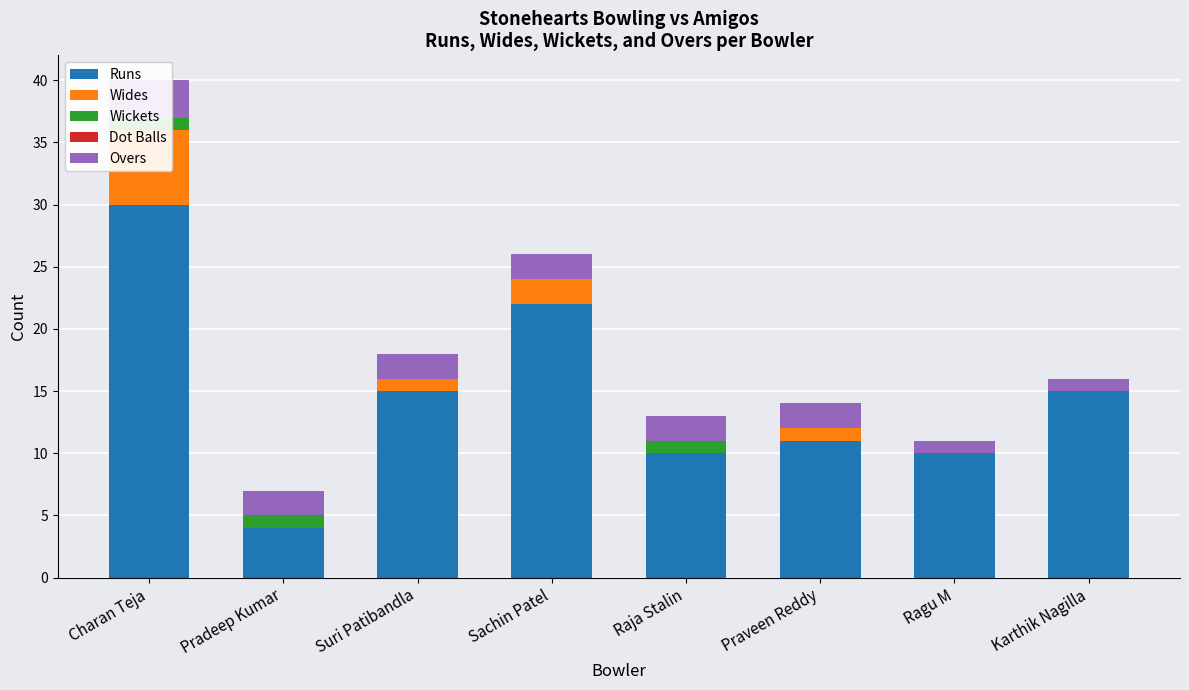

Reading left to right, what are all the values shown in this chart?

Runs: Charan Teja=30	Pradeep Kumar=4	Suri Patibandla=15	Sachin Patel=22	Raja Stalin=10	Praveen Reddy=11	Ragu M=10	Karthik Nagilla=15
Wides: Charan Teja=6	Pradeep Kumar=0	Suri Patibandla=1	Sachin Patel=2	Raja Stalin=0	Praveen Reddy=1	Ragu M=0	Karthik Nagilla=0
Wickets: Charan Teja=1	Pradeep Kumar=1	Suri Patibandla=0	Sachin Patel=0	Raja Stalin=1	Praveen Reddy=0	Ragu M=0	Karthik Nagilla=0
Dot Balls: Charan Teja=0	Pradeep Kumar=0	Suri Patibandla=0	Sachin Patel=0	Raja Stalin=0	Praveen Reddy=0	Ragu M=0	Karthik Nagilla=0
Overs: Charan Teja=3	Pradeep Kumar=2	Suri Patibandla=2	Sachin Patel=2	Raja Stalin=2	Praveen Reddy=2	Ragu M=1	Karthik Nagilla=1